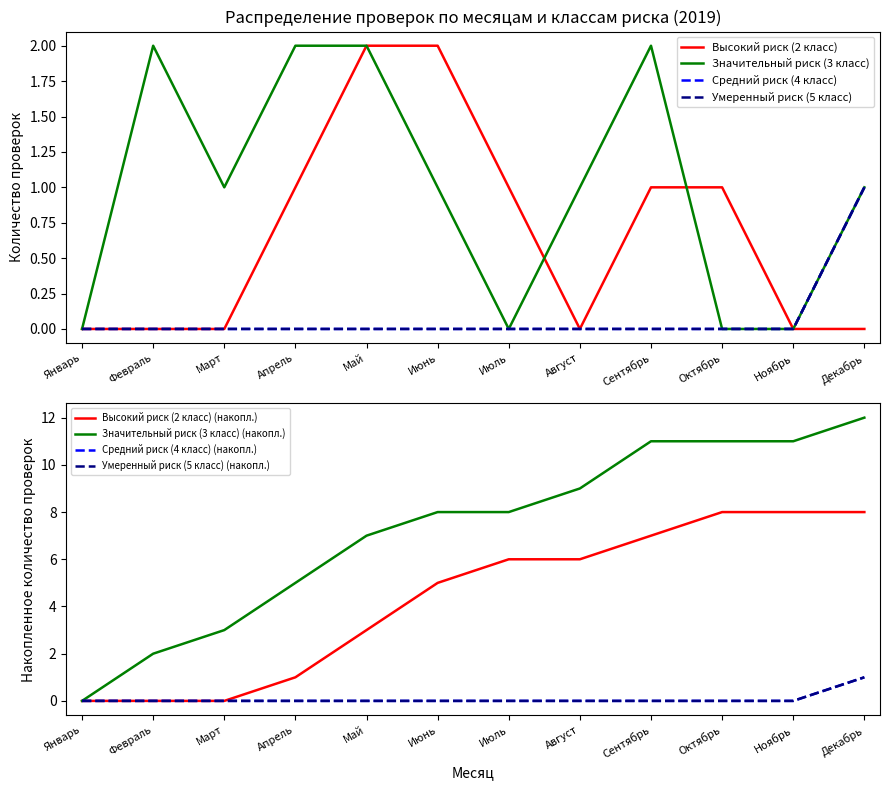

The value of Значительный риск (3 класс) at Май is 2. True or false?

True